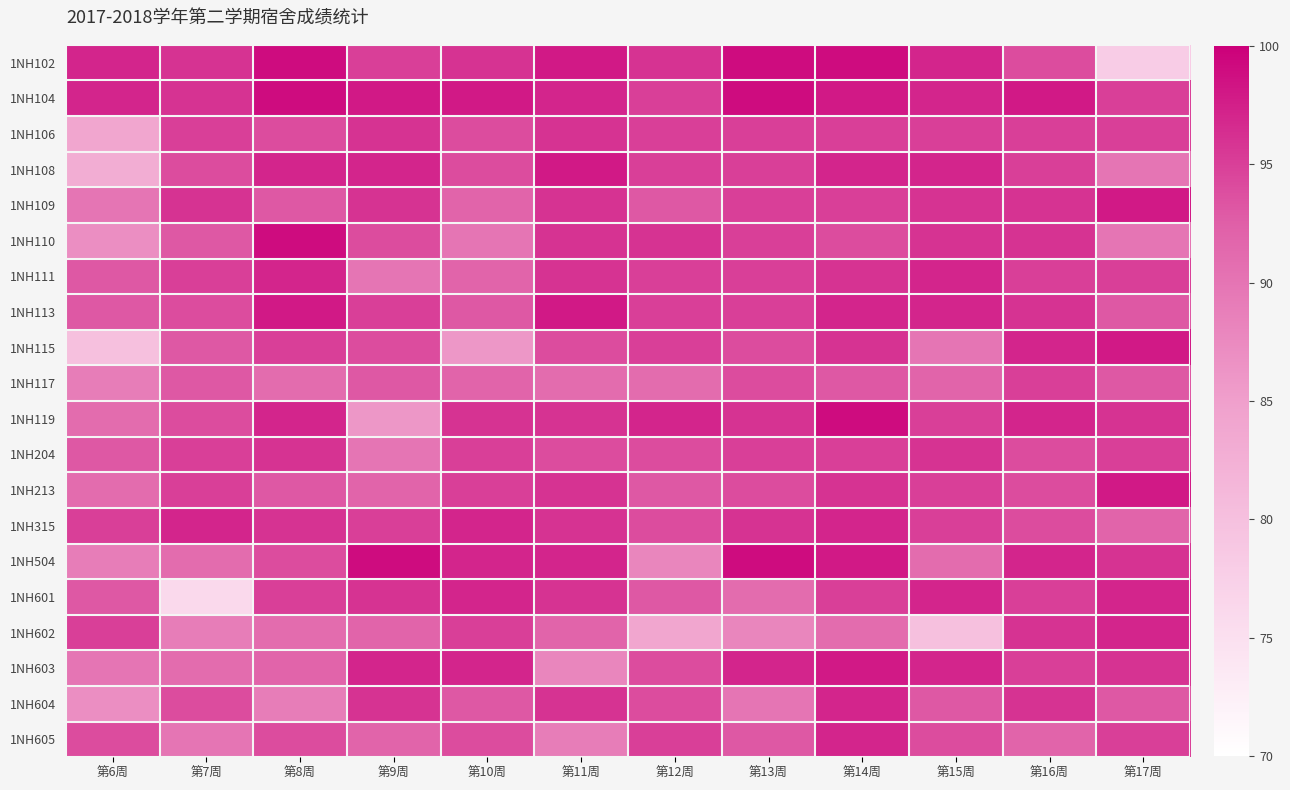

Reading left to right, transcribe all the data shown in this chart.

1NH102: 第6周=97	第7周=96	第8周=99	第9周=95	第10周=96	第11周=98	第12周=96	第13周=99	第14周=99	第15周=97	第16周=94	第17周=78
1NH104: 第6周=97	第7周=96	第8周=99	第9周=98	第10周=98	第11周=97	第12周=95	第13周=99	第14周=98	第15周=97	第16周=98	第17周=95
1NH106: 第6周=84	第7周=95	第8周=94	第9周=96	第10周=94	第11周=96	第12周=95	第13周=95	第14周=95	第15周=95	第16周=95	第17周=95
1NH108: 第6周=83	第7周=94	第8周=97	第9周=97	第10周=94	第11周=98	第12周=95	第13周=95	第14周=97	第15周=97	第16周=95	第17周=90
1NH109: 第6周=90	第7周=96	第8周=93	第9周=96	第10周=92	第11周=96	第12周=93	第13周=95	第14周=95	第15周=96	第16周=96	第17周=98
1NH110: 第6周=87	第7周=93	第8周=99	第9周=94	第10周=90	第11周=96	第12周=96	第13周=95	第14周=94	第15周=96	第16周=96	第17周=90
1NH111: 第6周=93	第7周=95	第8周=97	第9周=90	第10周=92	第11周=96	第12周=95	第13周=95	第14周=96	第15周=97	第16周=95	第17周=95
1NH113: 第6周=93	第7周=94	第8周=98	第9周=95	第10周=93	第11周=98	第12周=95	第13周=95	第14周=97	第15周=97	第16周=96	第17周=93
1NH115: 第6周=80	第7周=93	第8周=95	第9周=94	第10周=86	第11周=94	第12周=95	第13周=94	第14周=96	第15周=90	第16周=97	第17周=98
1NH117: 第6周=89	第7周=93	第8周=91	第9周=93	第10周=92	第11周=91	第12周=91	第13周=94	第14周=93	第15周=92	第16周=95	第17周=93
1NH119: 第6周=91	第7周=94	第8周=97	第9周=86	第10周=96	第11周=96	第12周=97	第13周=96	第14周=99	第15周=95	第16周=97	第17周=96
1NH204: 第6周=93	第7周=95	第8周=96	第9周=90	第10周=95	第11周=94	第12周=94	第13周=95	第14周=95	第15周=96	第16周=94	第17周=95
1NH213: 第6周=91	第7周=95	第8周=93	第9周=92	第10周=95	第11周=96	第12周=93	第13周=94	第14周=96	第15周=95	第16周=94	第17周=98
1NH315: 第6周=95	第7周=97	第8周=96	第9周=95	第10周=97	第11周=96	第12周=94	第13周=96	第14周=97	第15周=95	第16周=94	第17周=92
1NH504: 第6周=89	第7周=91	第8周=94	第9周=99	第10周=97	第11周=97	第12周=88	第13周=99	第14周=98	第15周=91	第16周=97	第17周=96
1NH601: 第6周=93	第7周=76	第8周=95	第9周=96	第10周=97	第11周=96	第12周=93	第13周=91	第14周=95	第15周=97	第16周=95	第17周=97
1NH602: 第6周=95	第7周=89	第8周=91	第9周=92	第10周=95	第11周=92	第12周=84	第13周=88	第14周=91	第15周=80	第16周=96	第17周=97
1NH603: 第6周=90	第7周=91	第8周=92	第9周=97	第10周=97	第11周=88	第12周=94	第13周=97	第14周=98	第15周=97	第16周=95	第17周=96
1NH604: 第6周=87	第7周=94	第8周=89	第9周=96	第10周=93	第11周=96	第12周=94	第13周=90	第14周=97	第15周=93	第16周=96	第17周=93
1NH605: 第6周=94	第7周=90	第8周=94	第9周=92	第10周=94	第11周=89	第12周=95	第13周=93	第14周=97	第15周=94	第16周=92	第17周=95